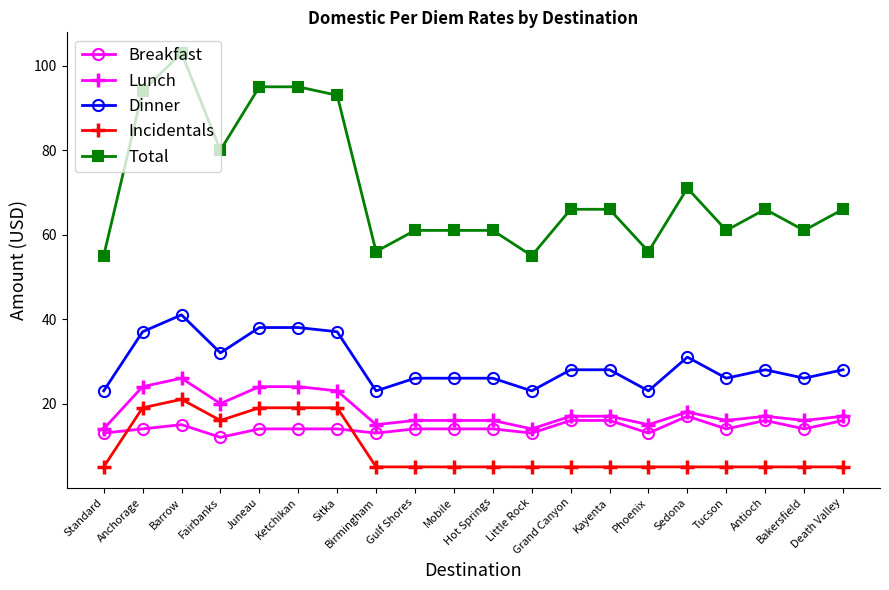

Is the value of Dinner at Kayenta greater than the value of Lunch at Little Rock?

Yes